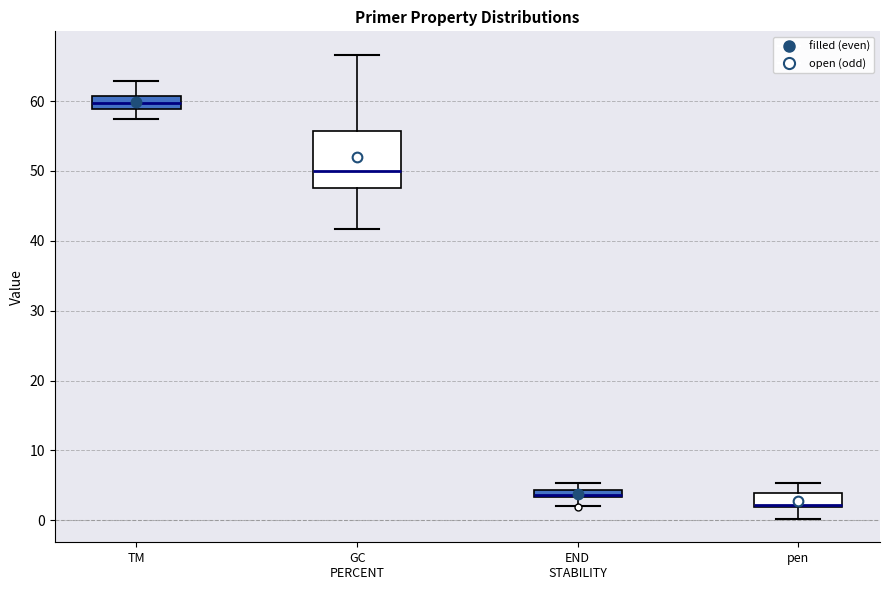

Which box is the tallest, from its lower edge to its upper edge?

GC PERCENT